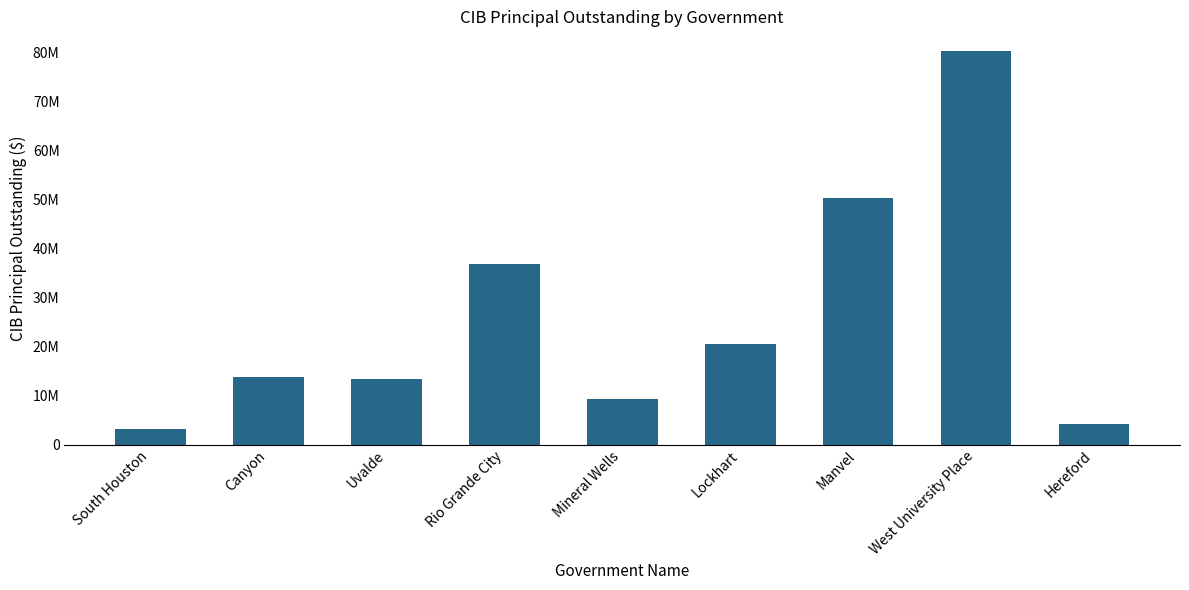

Are the bars horizontal?

No